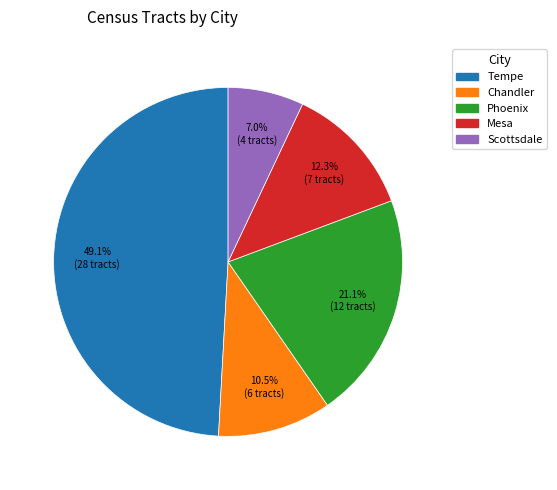

What percentage is the Scottsdale slice, to the nearest percent?

7%